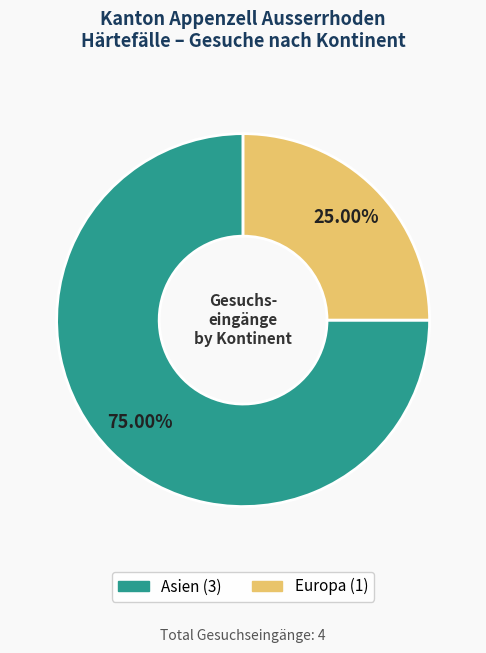

Is there any slice that represents more than half of the pie?

Yes